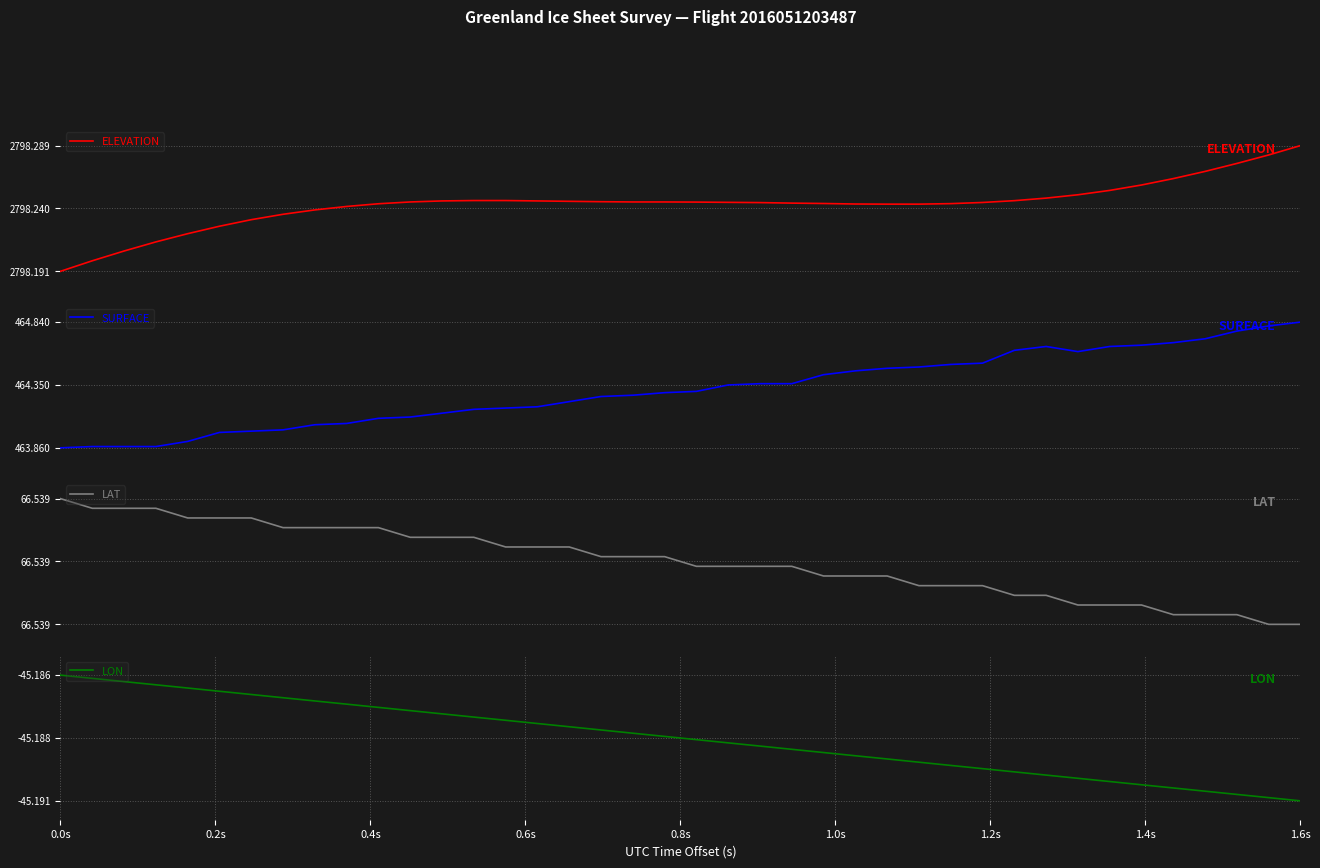

True or false: LAT and LON intersect in this chart.

False